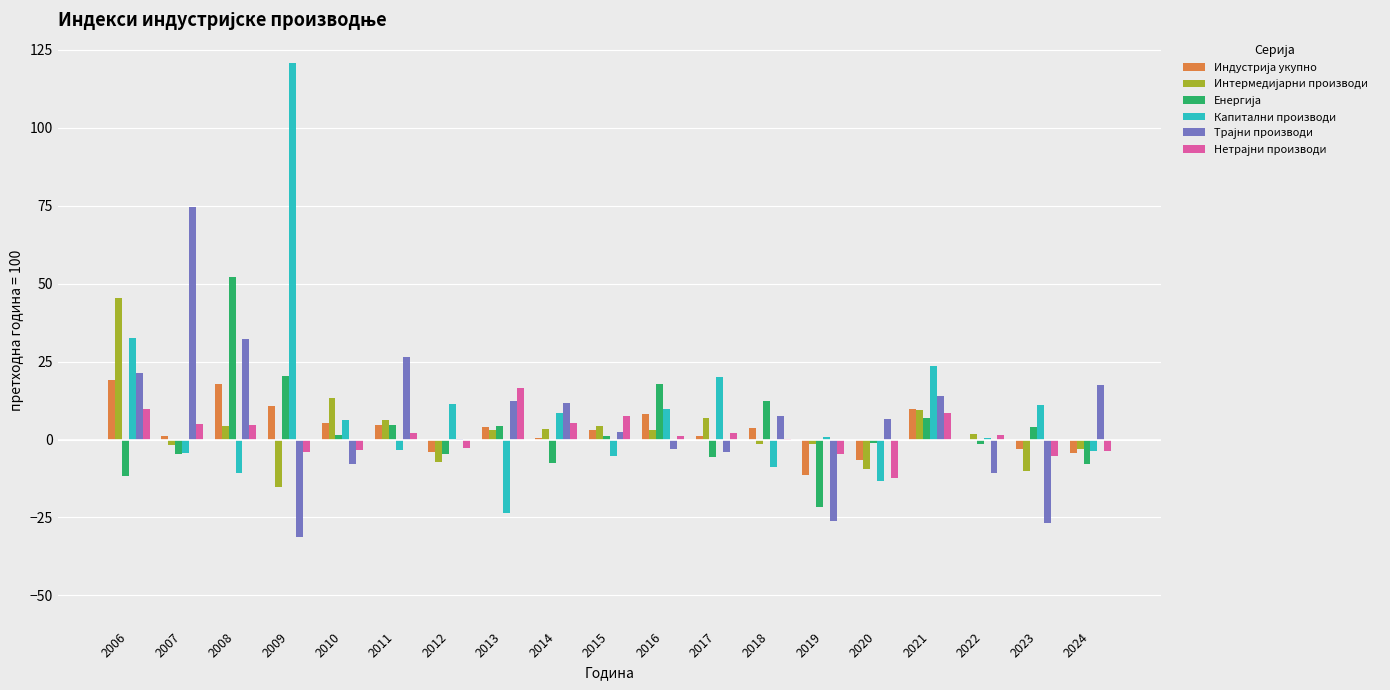

Which label corresponds to the largest value in the chart?

2009